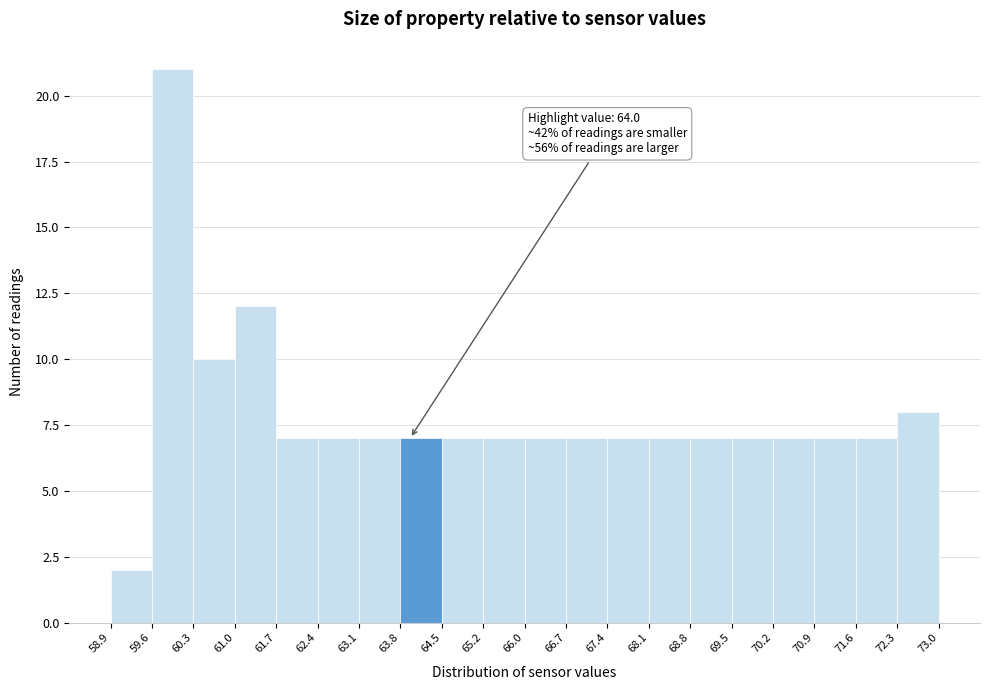

Which range on the x-axis has the tallest bar?

59.6 to 60.3